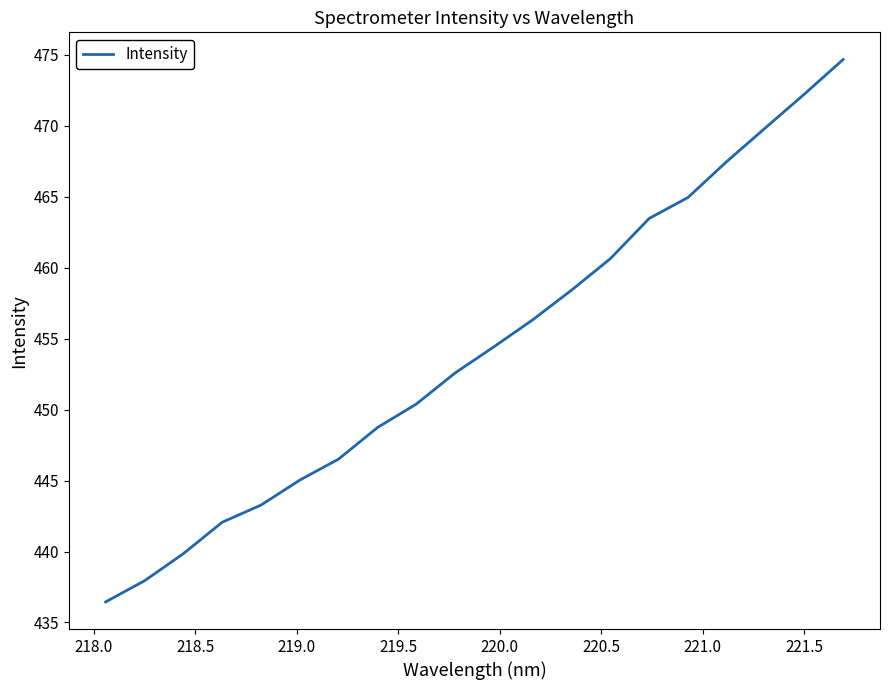

How many lines are shown in the chart?

1